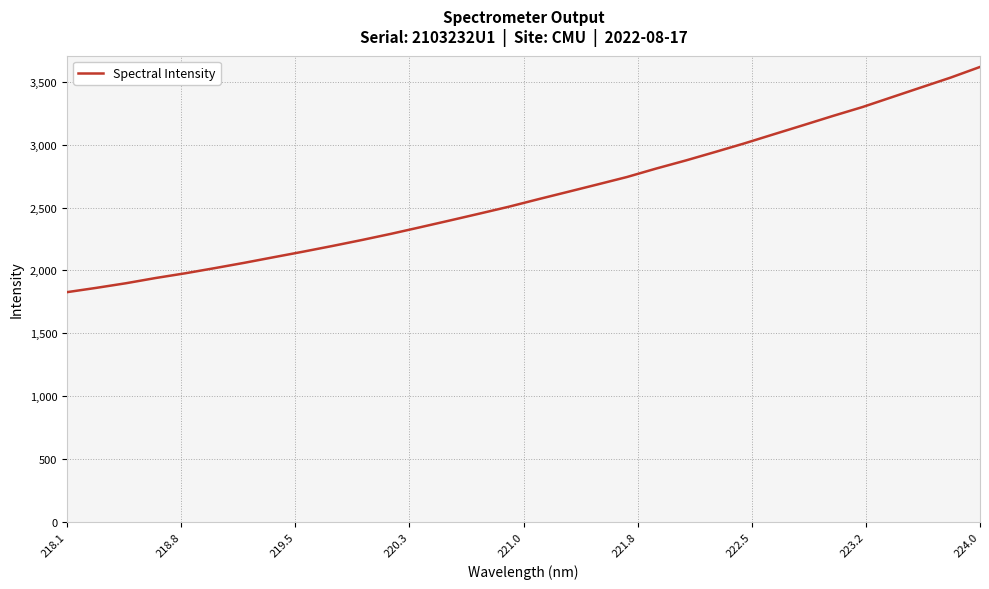

What is the smallest value displayed?

1827.5